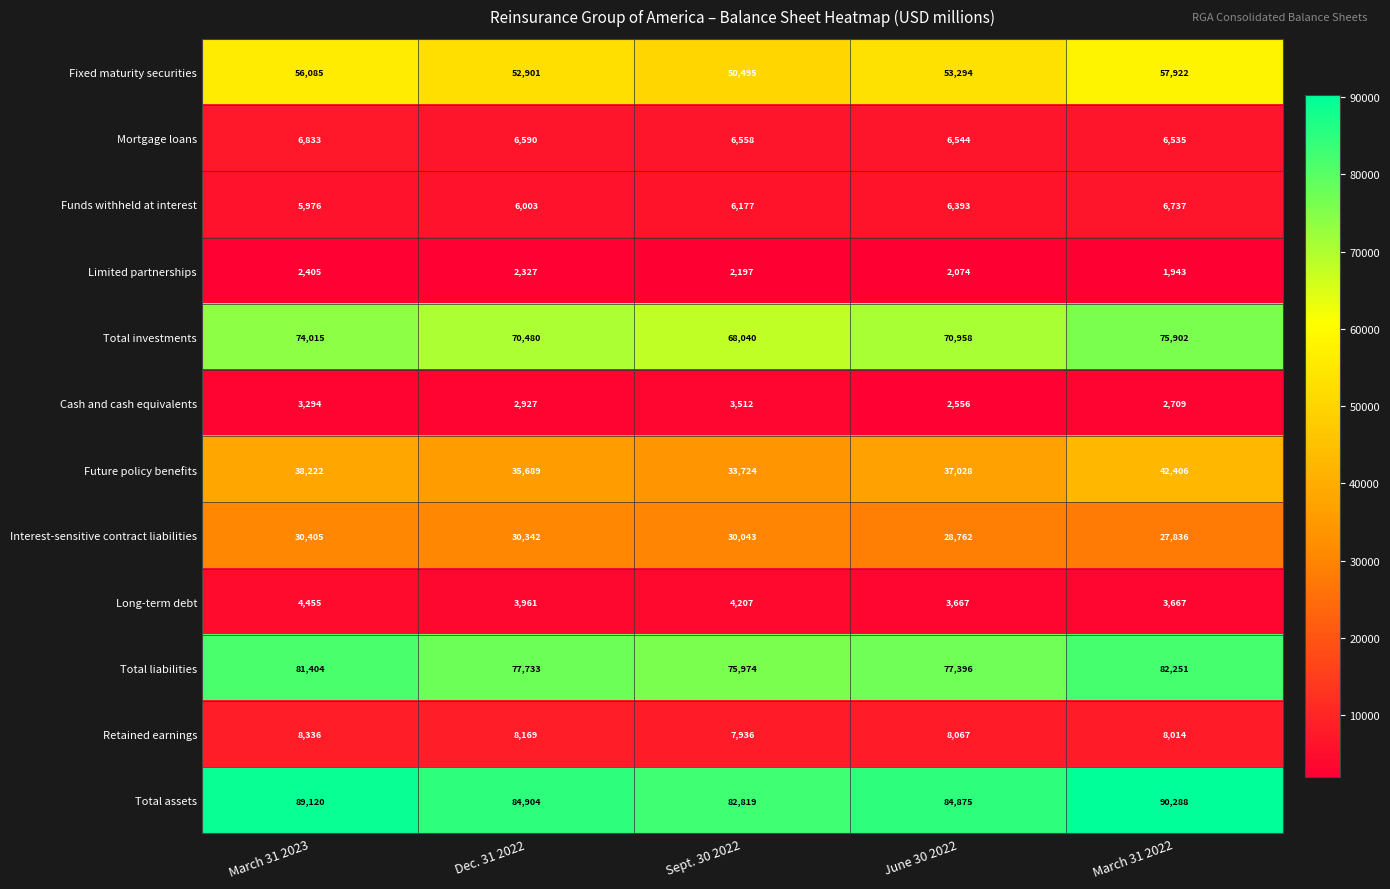

What is the difference between the maximum and second lowest values in the Total investments series?

5422